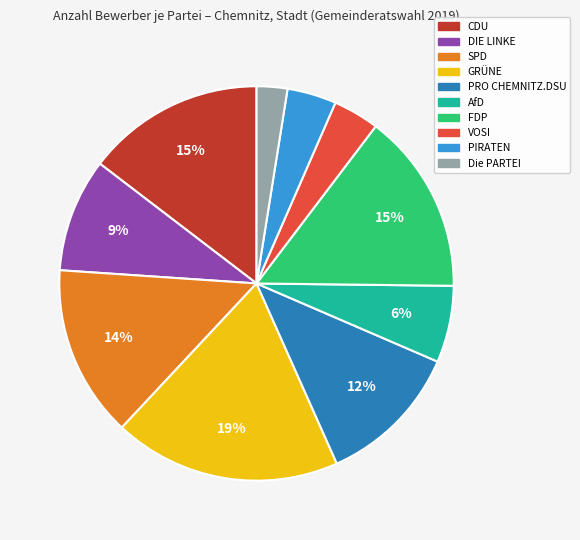

Is Die PARTEI the majority of the pie?

No